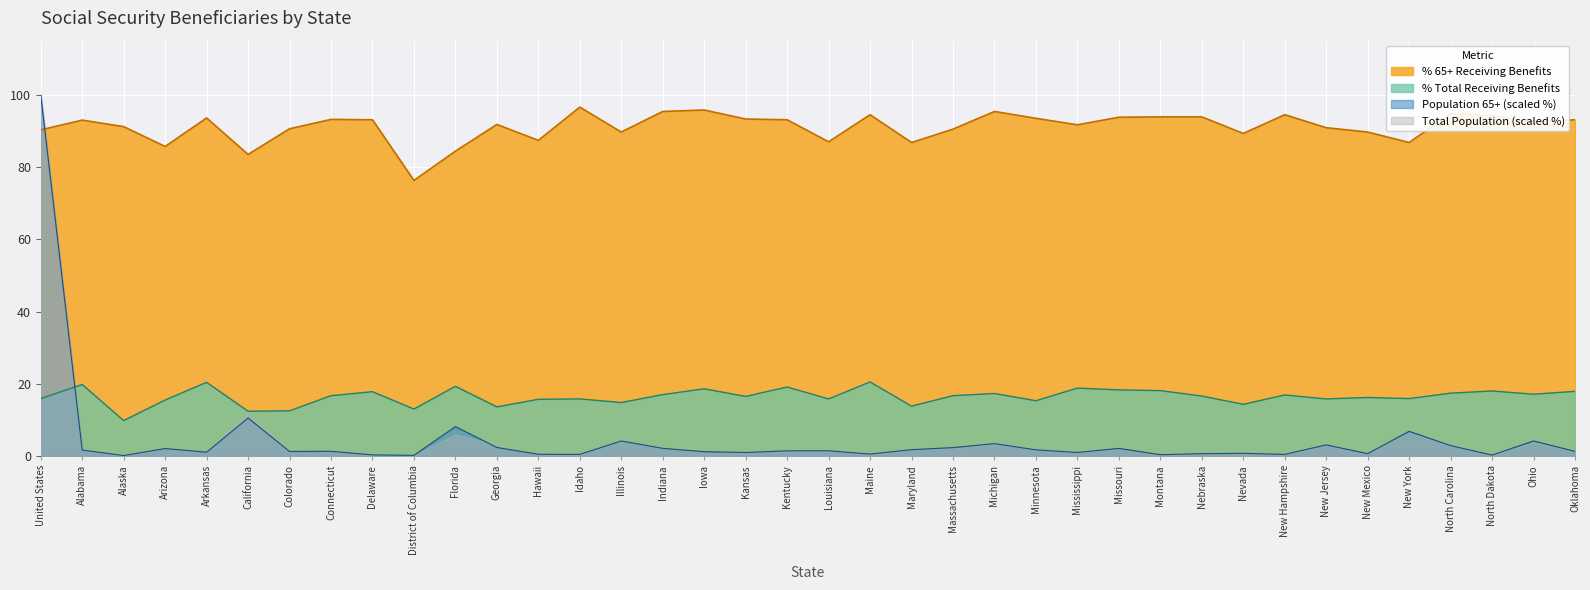

What is the maximum value shown in the chart?

100.0